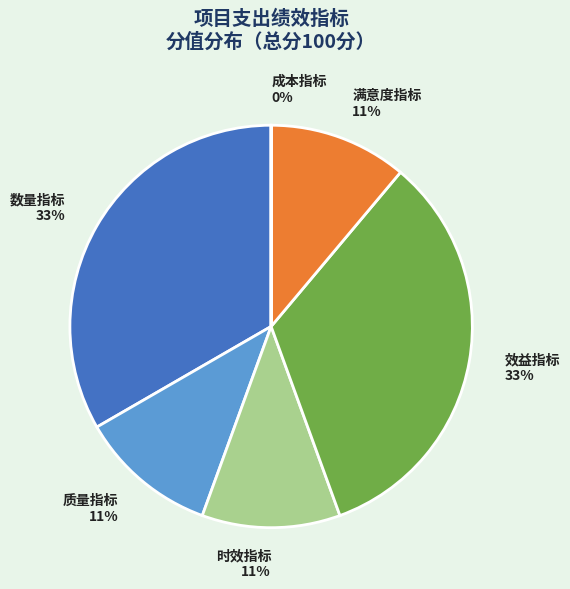

Does any single category account for the majority?

No